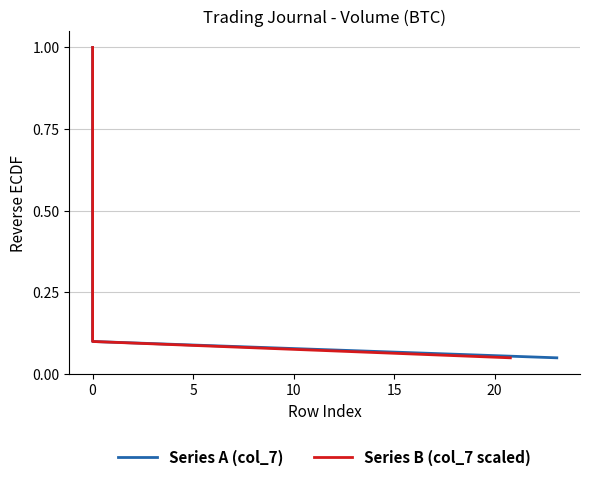

What is the greatest value displayed?

1.0